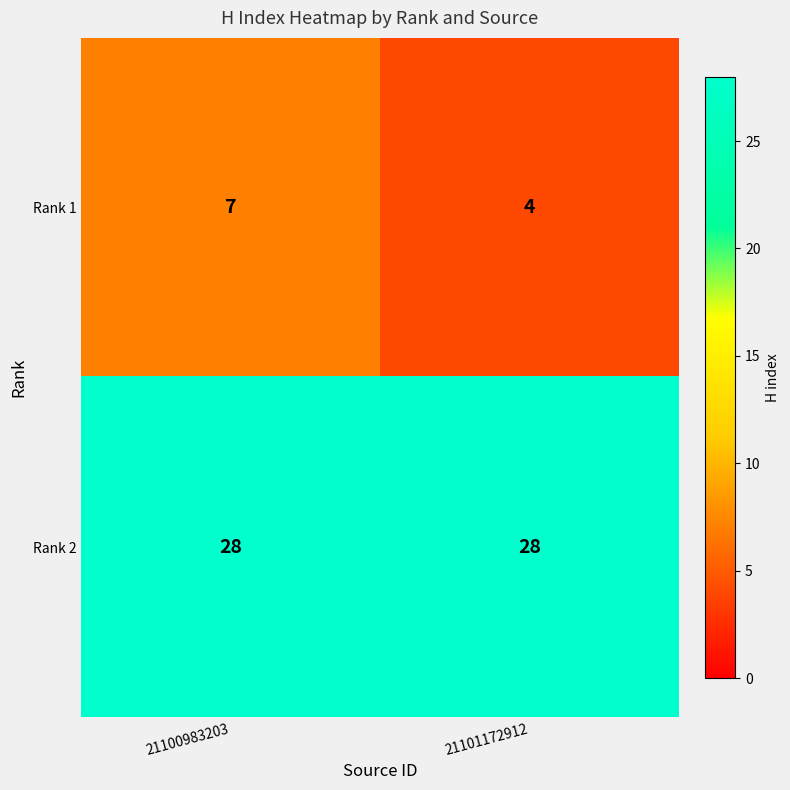

What is the sum of all Rank 1 values?

11